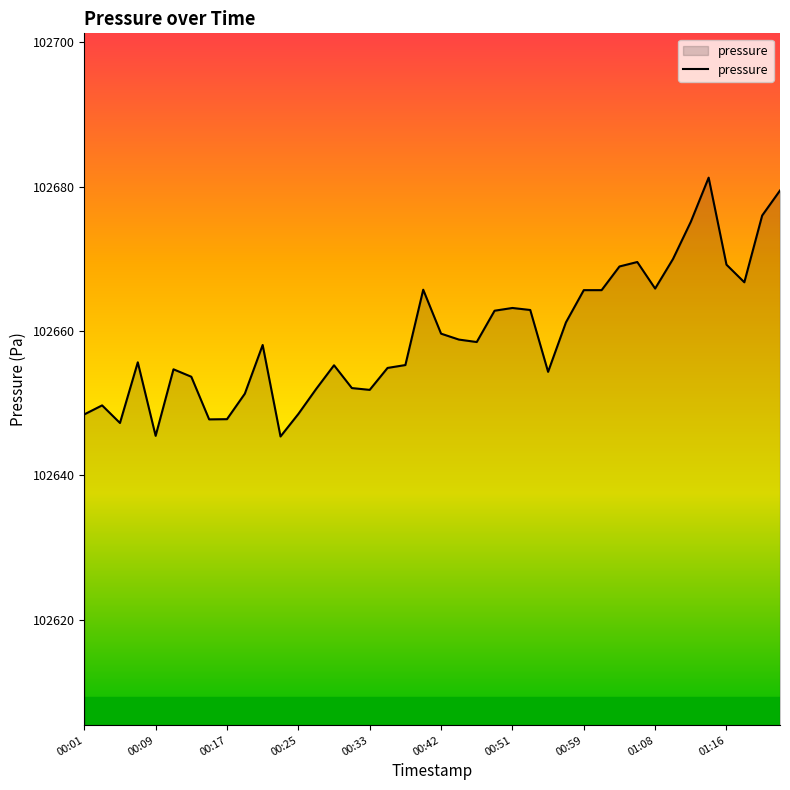

Does the chart display data point markers on the line(s)?

No